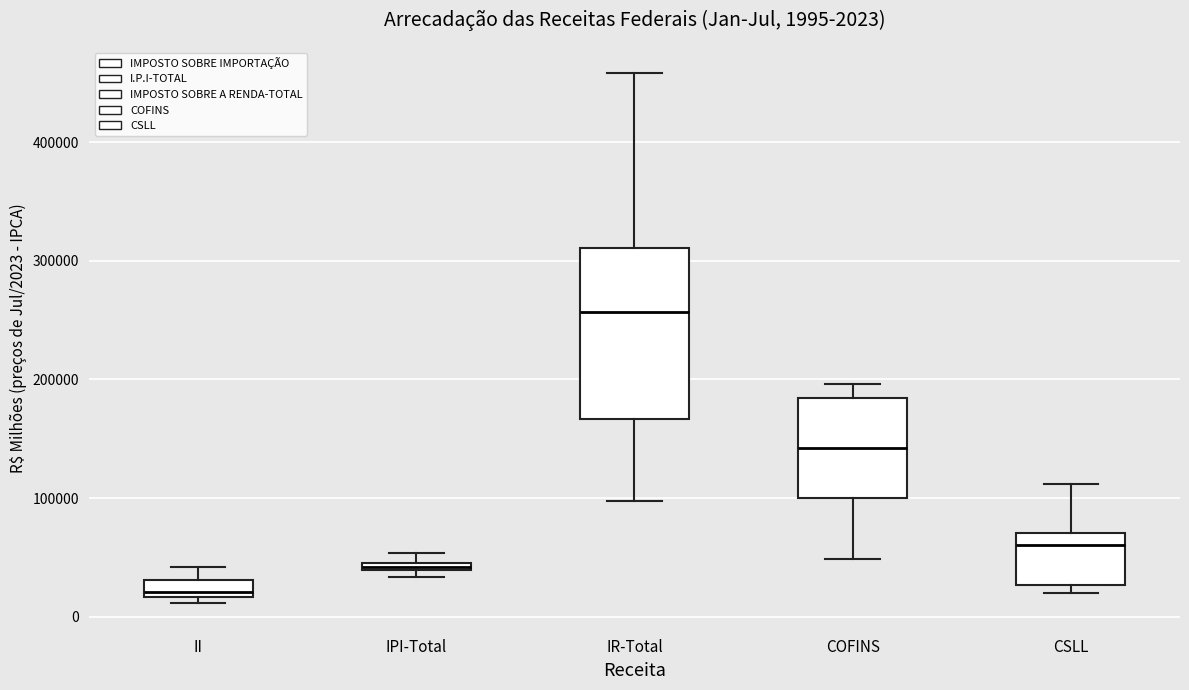

Which box has the highest median line?

IR-Total